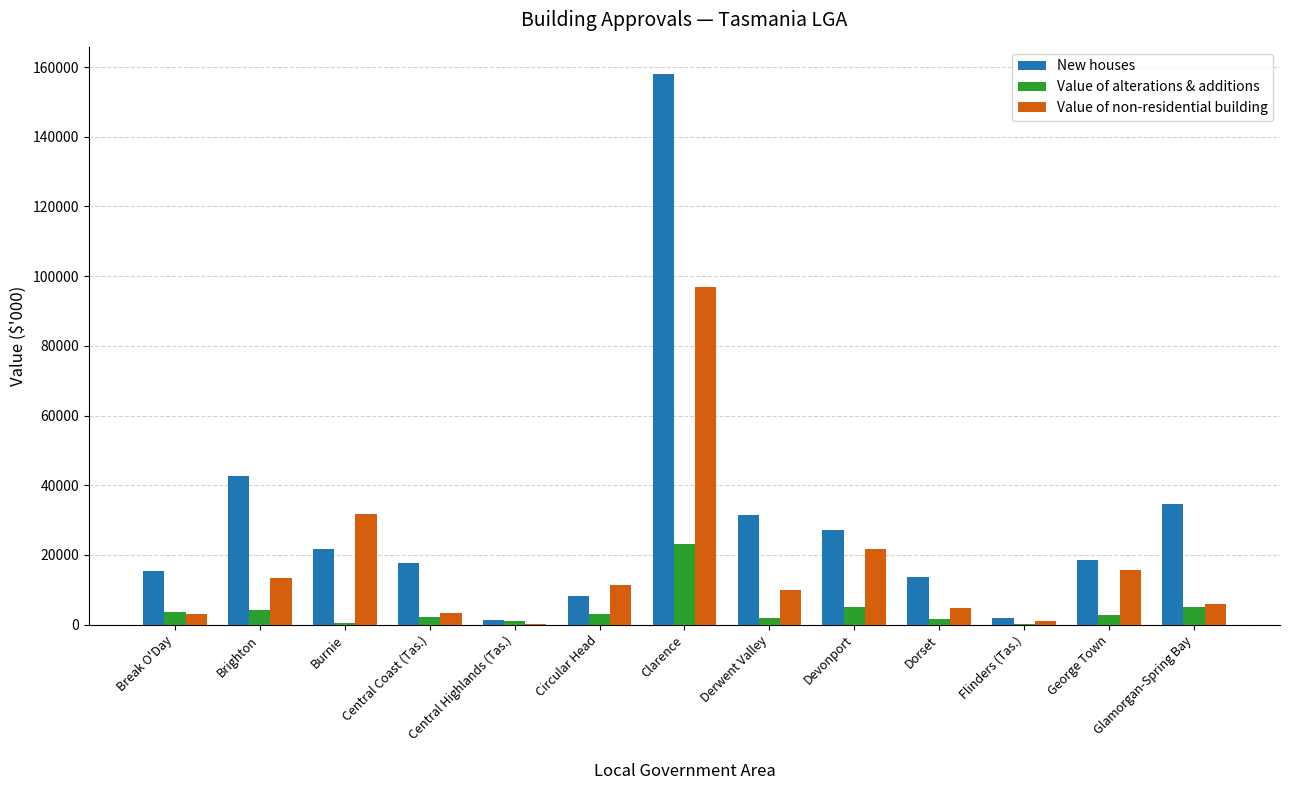

Where does the New houses series first go above 18564?

Brighton